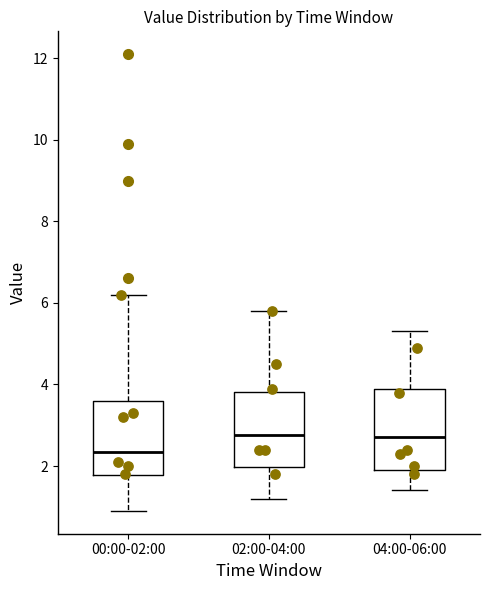

Reading left to right, read every box against the y-axis: the position of its median line, the range the box covers, and the ends of its whiskers. The values are not printed on the chart, so give them approximately, as read against the axis.

00:00-02:00: median 2.4, box 1.8 to 3.6, whiskers 1.0 to 6.2
02:00-04:00: median 2.8, box 2.0 to 3.8, whiskers 1.2 to 5.8
04:00-06:00: median 2.8, box 2.0 to 4.0, whiskers 1.4 to 5.4